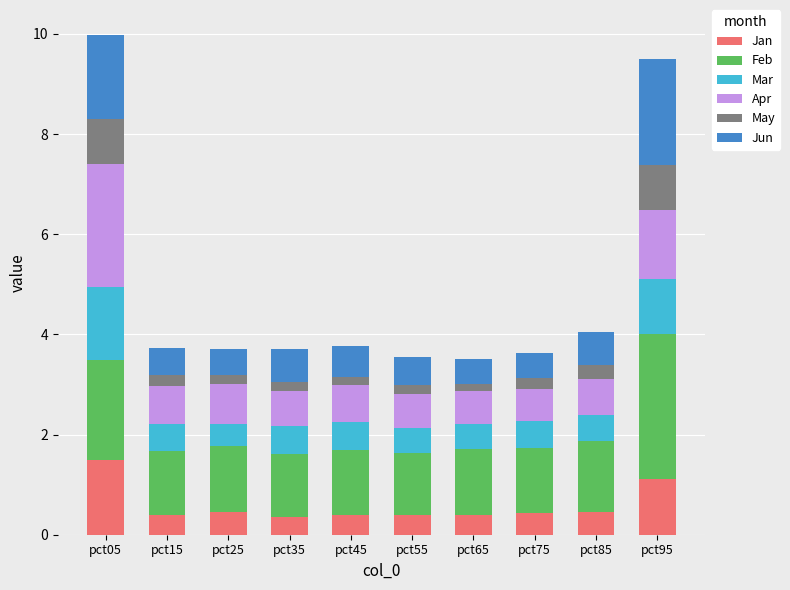

What is the lowest value of the Jan series?

0.4